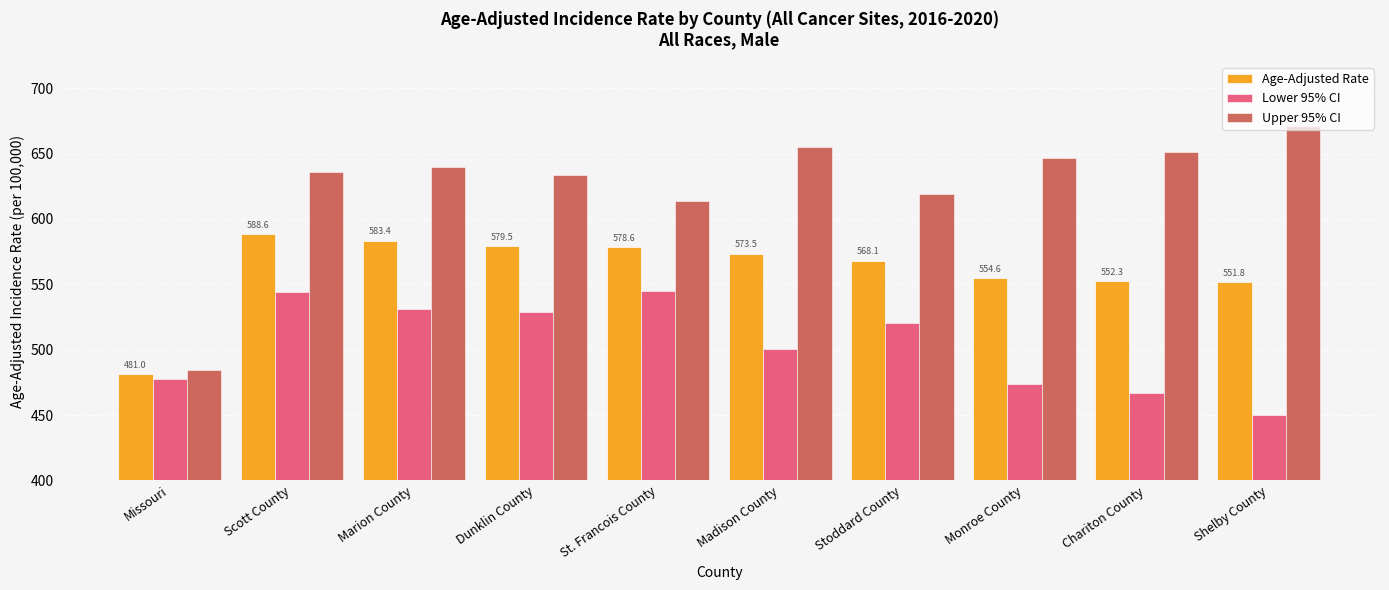

Rank the series by their average value, from highest to lowest.

Upper 95% CI, Age-Adjusted Rate, Lower 95% CI